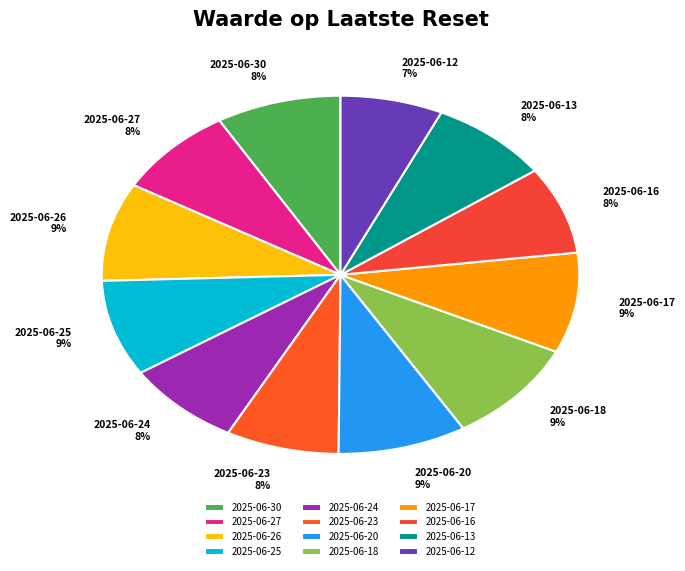

Which category has the smallest portion of the pie?

2025-06-12